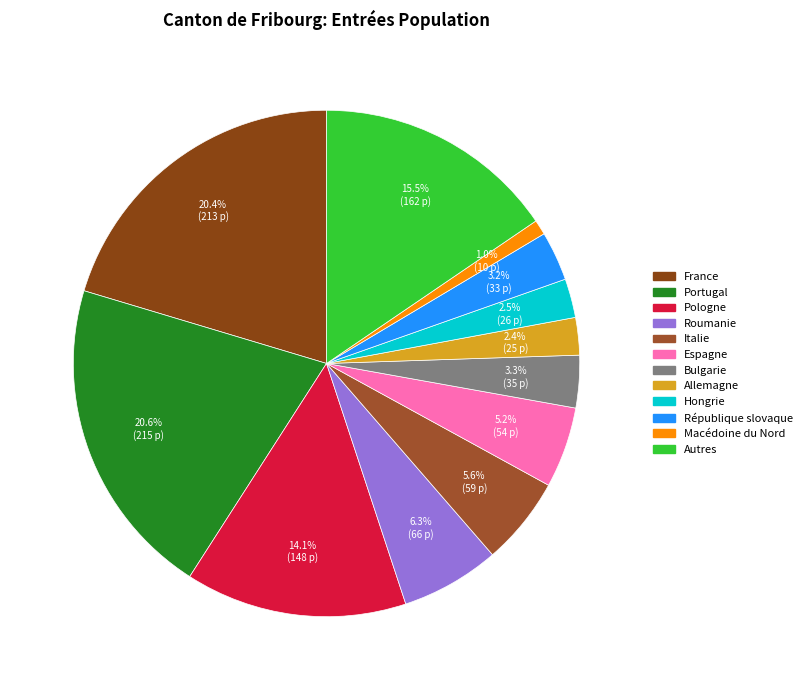

To the nearest percent, what is the difference between the largest and smallest slice percentages?

20%